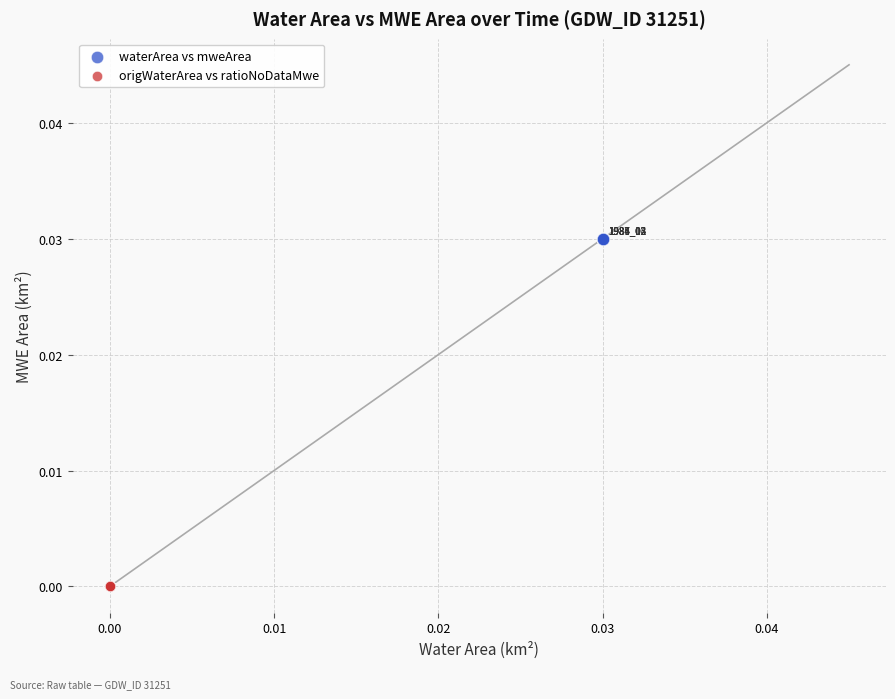

Which series reaches the minimum Y coordinate?

origWaterArea vs ratioNoDataMwe